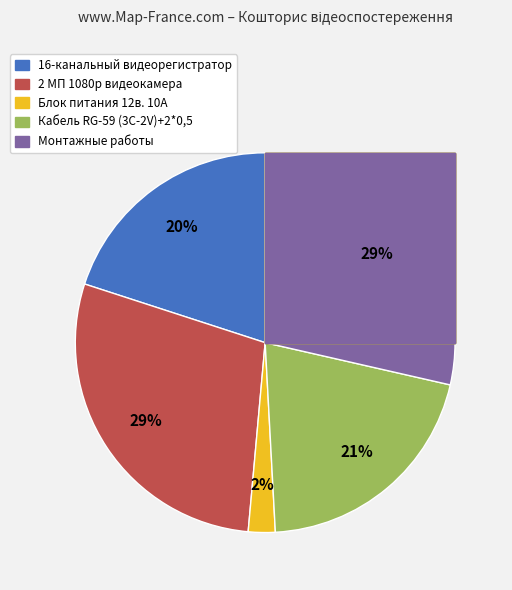

The 2 МП 1080p видеокамера (50000 грн) slice represents 29% of the pie. True or false?

True